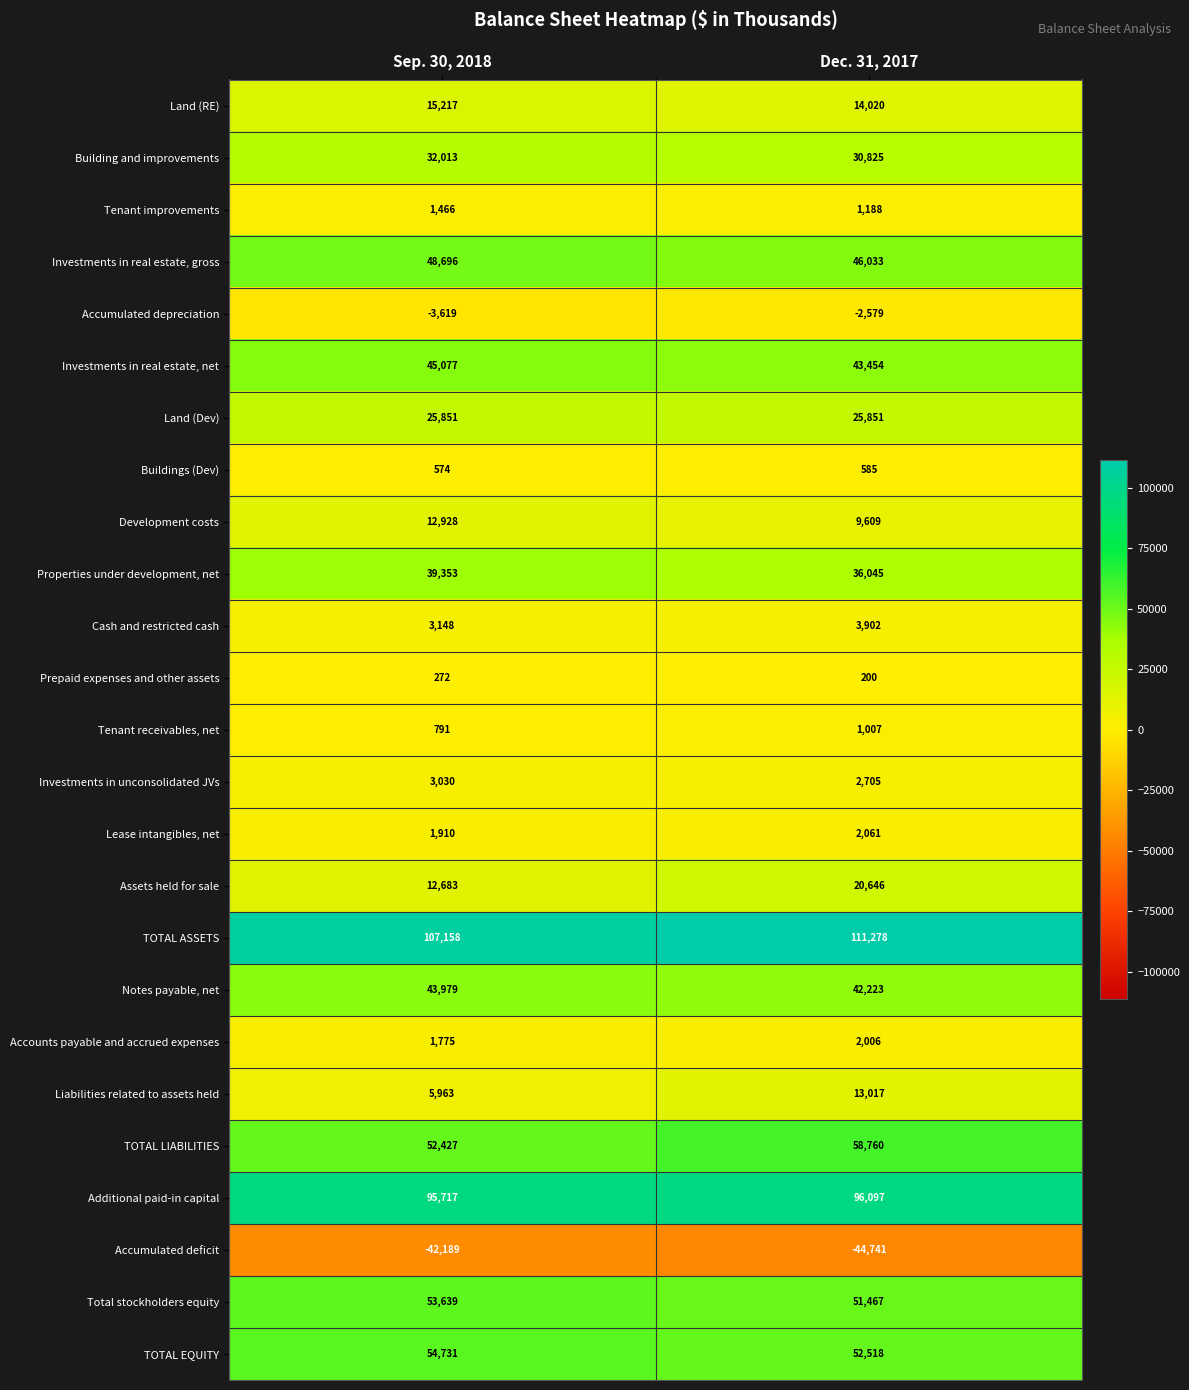

What is the difference between the Tenant receivables, net values at Dec. 31, 2017 and Sep. 30, 2018?

216